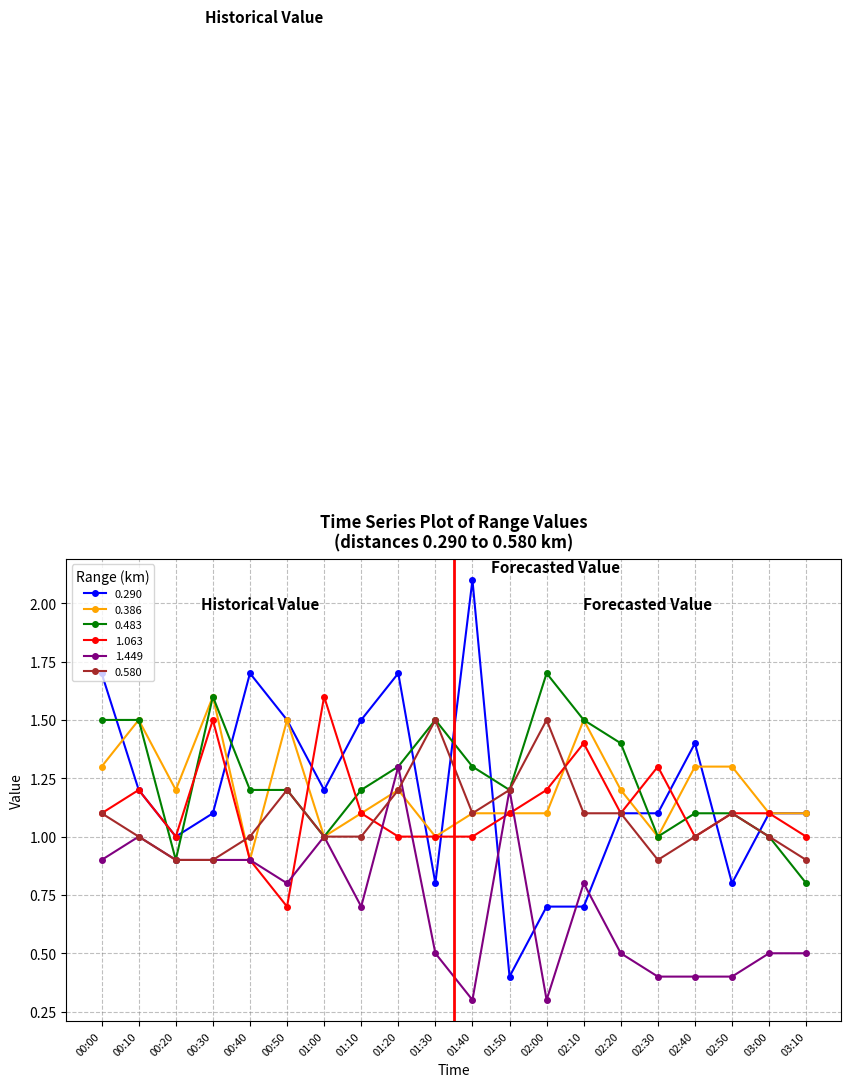

After their last crossing, which series has the higher values: 1.063 or 1.449?

1.063